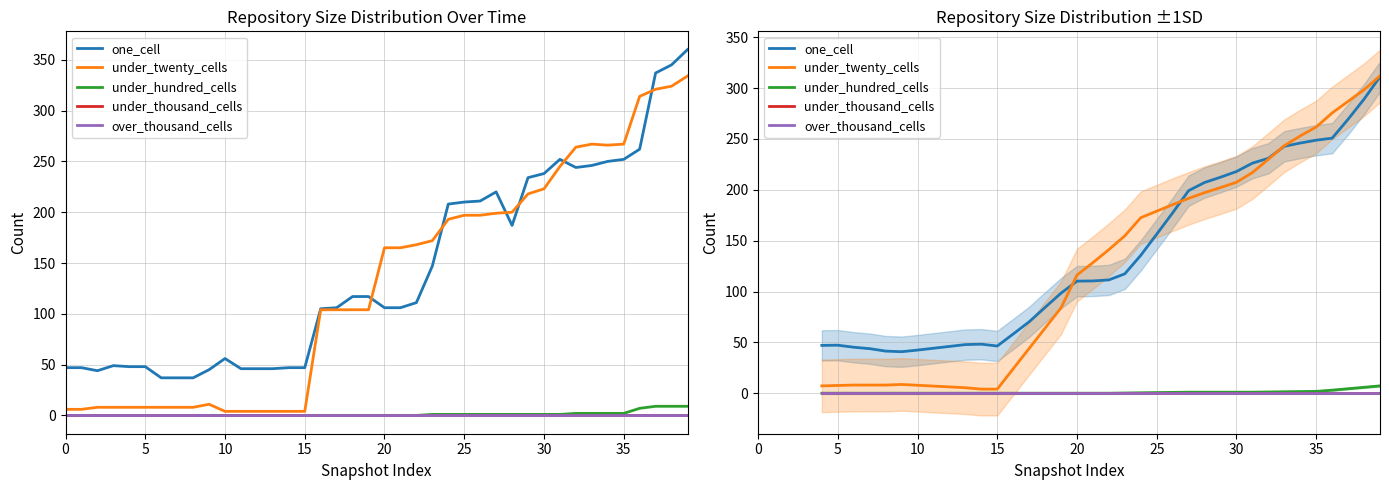

How many data points in under_twenty_cells are less than 141?

18